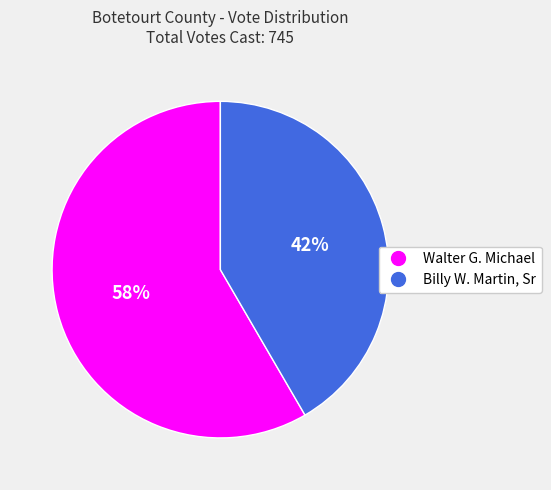

To the nearest percent, what is the combined percentage of Walter G. Michael and Billy W. Martin, Sr?

100%